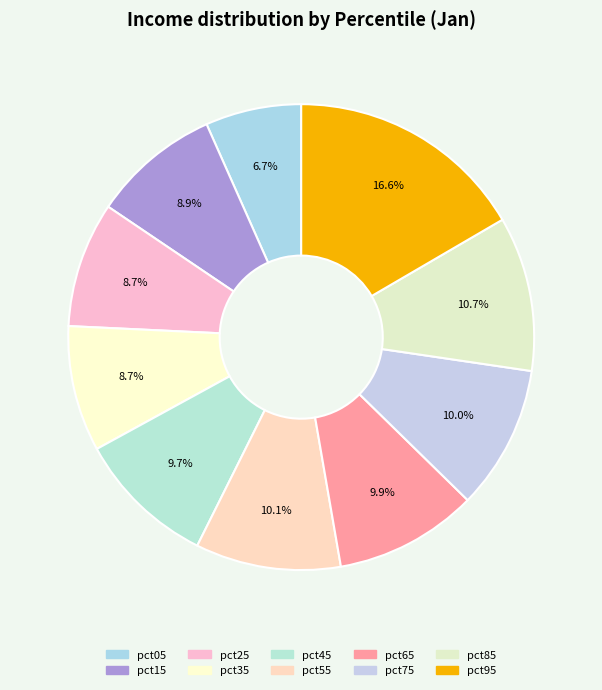

Do pct15 and pct05 together represent more than half of the pie?

No